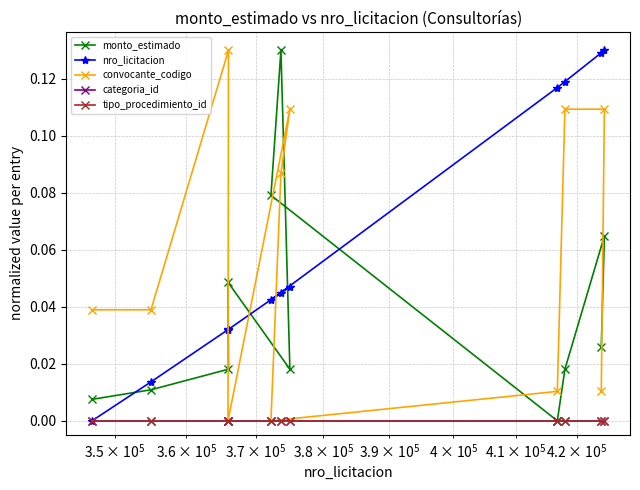

What are all the series names shown in the legend?

monto_estimado, nro_licitacion, convocante_codigo, categoria_id, tipo_procedimiento_id